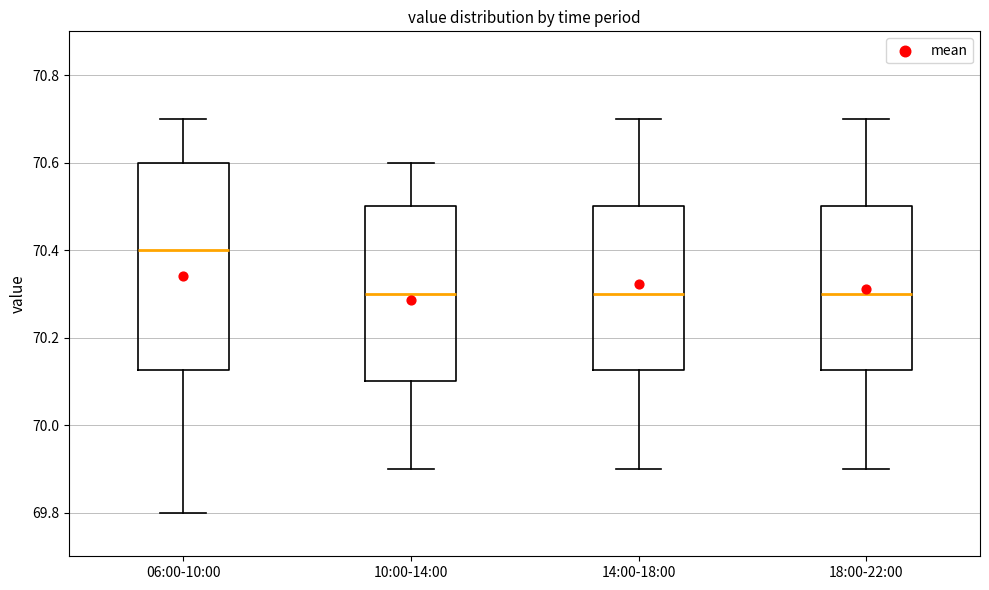

Reading left to right, transcribe this box plot: for each box, give where its median line is, the range the box spans, and where its two whiskers end, as read against the y-axis. The values are not printed on the chart, so give them approximately, as read against the axis.

06:00-10:00: median 70.40, box 70.12 to 70.60, whiskers 69.80 to 70.70
10:00-14:00: median 70.30, box 70.10 to 70.50, whiskers 69.90 to 70.60
14:00-18:00: median 70.30, box 70.12 to 70.50, whiskers 69.90 to 70.70
18:00-22:00: median 70.30, box 70.12 to 70.50, whiskers 69.90 to 70.70